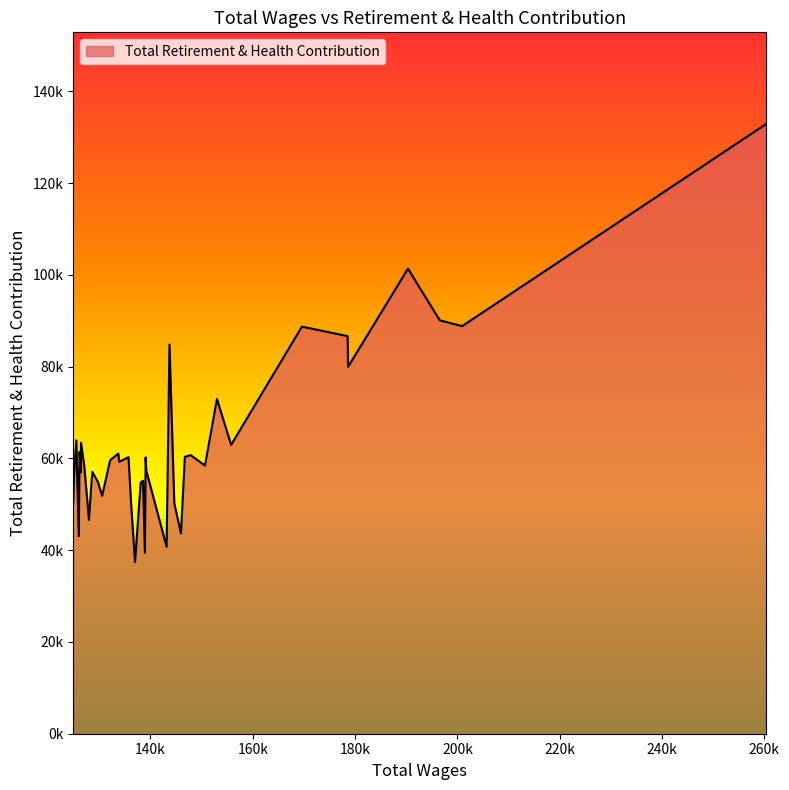

Is this an area chart (filled region under the line)?

Yes